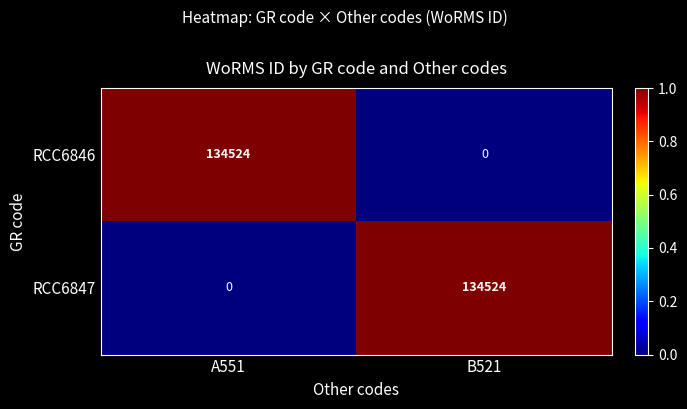

Is it true that RCC6846 equals 134524 at A551?

True